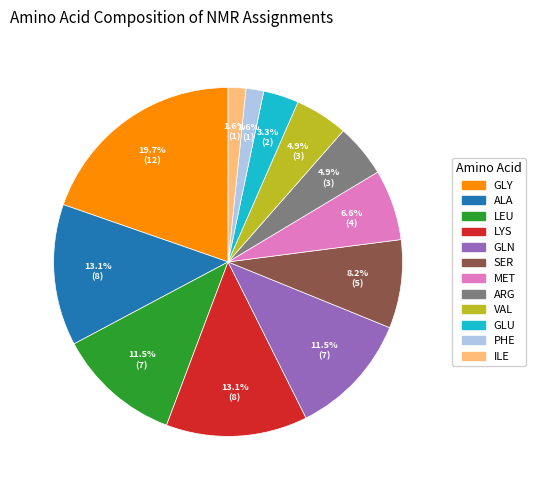

What portion of the pie excludes ARG?

95.1%